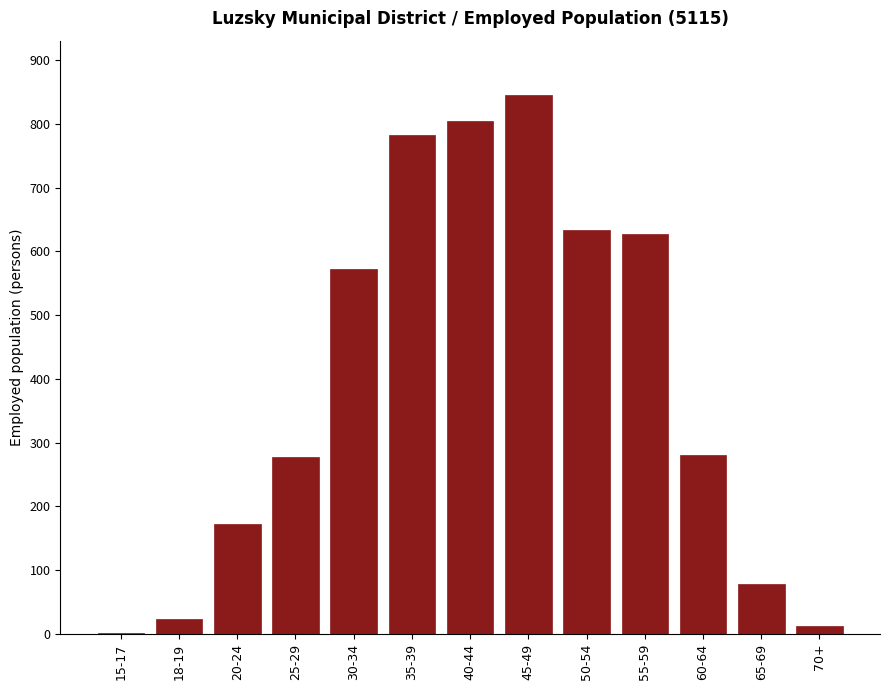

What is the ratio of the value at 35-39 to the value at 18-19?

32.6